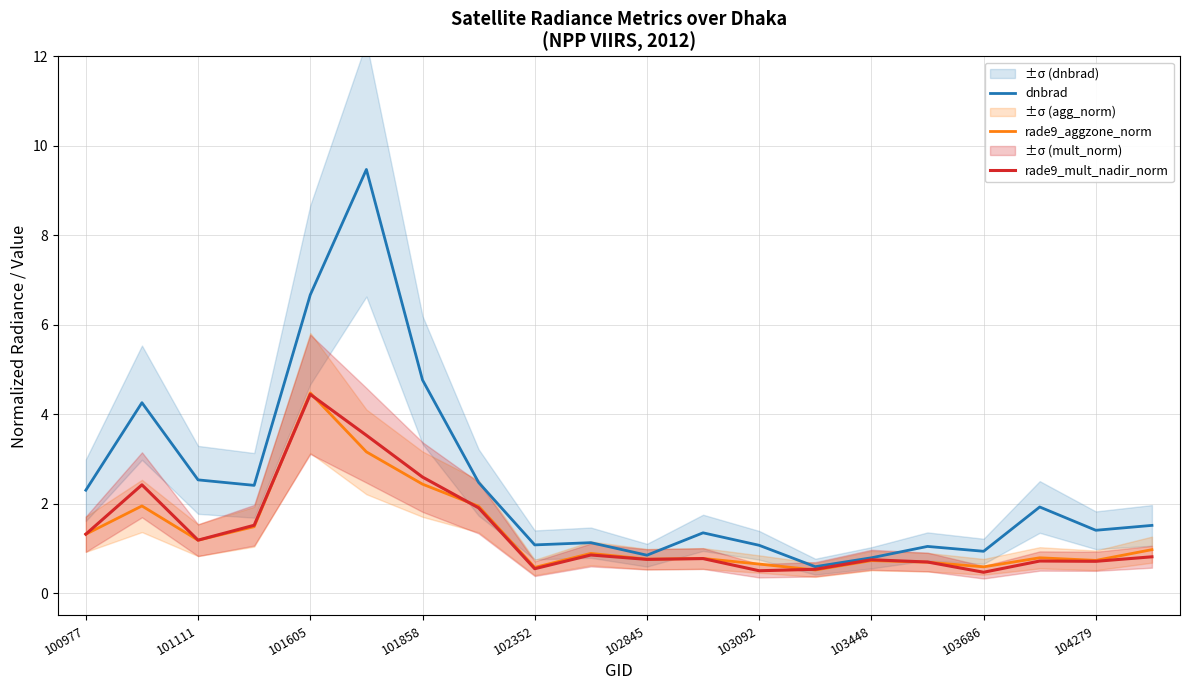

The dnbrad series shows 1.4 at 104279. True or false?

True